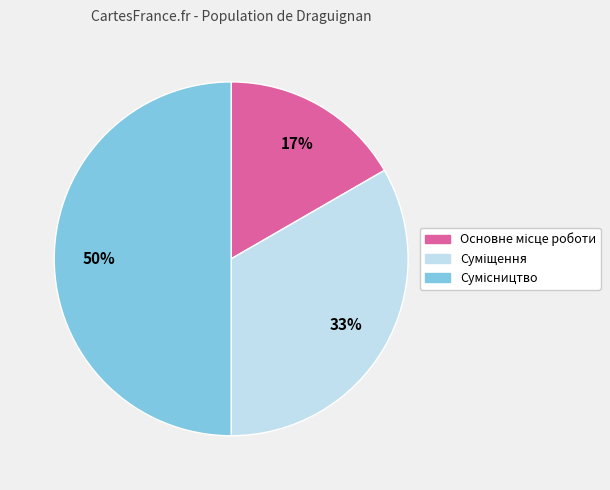

To the nearest percent, what is the difference between the largest and smallest slice percentages?

33%